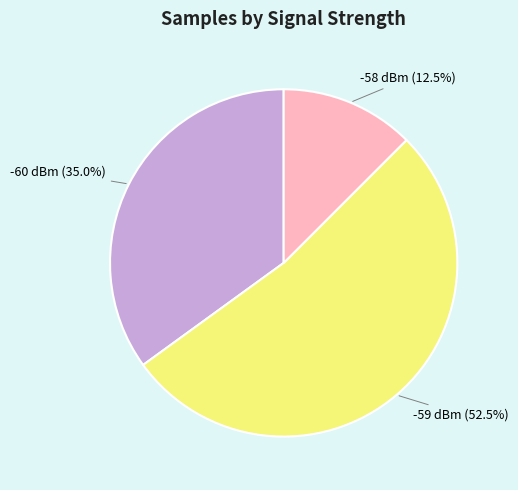

What is the total percentage of -60 dBm (35.0%) and -59 dBm (52.5%)?

87.5%